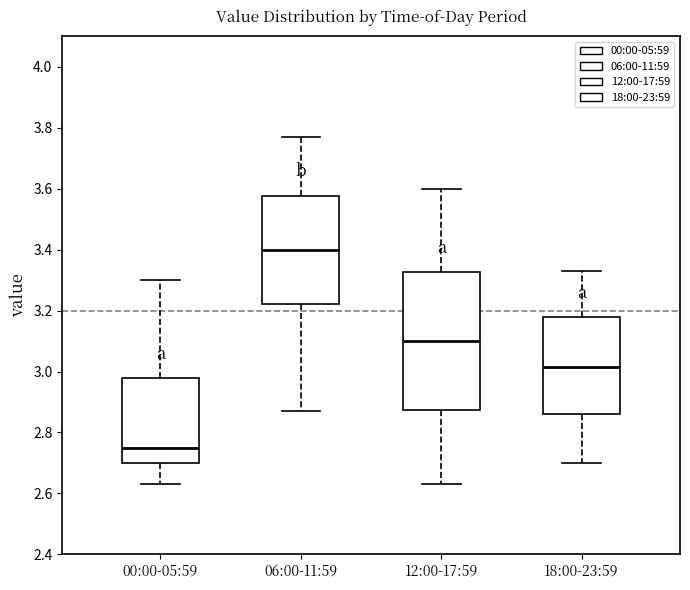

Reading left to right, read every box against the y-axis: the position of its median line, the range the box covers, and the ends of its whiskers. The values are not printed on the chart, so give them approximately, as read against the axis.

00:00-05:59: median 2.76, box 2.70 to 2.98, whiskers 2.64 to 3.30
06:00-11:59: median 3.40, box 3.22 to 3.58, whiskers 2.88 to 3.78
12:00-17:59: median 3.10, box 2.88 to 3.32, whiskers 2.64 to 3.60
18:00-23:59: median 3.02, box 2.86 to 3.18, whiskers 2.70 to 3.34